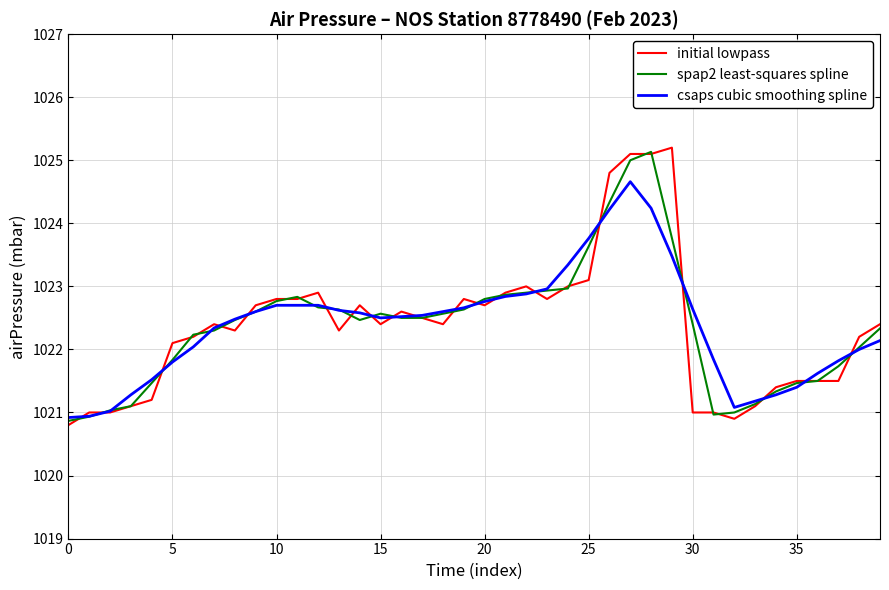

What is the difference between the maximum and minimum values in the csaps cubic smoothing spline series?

3.7